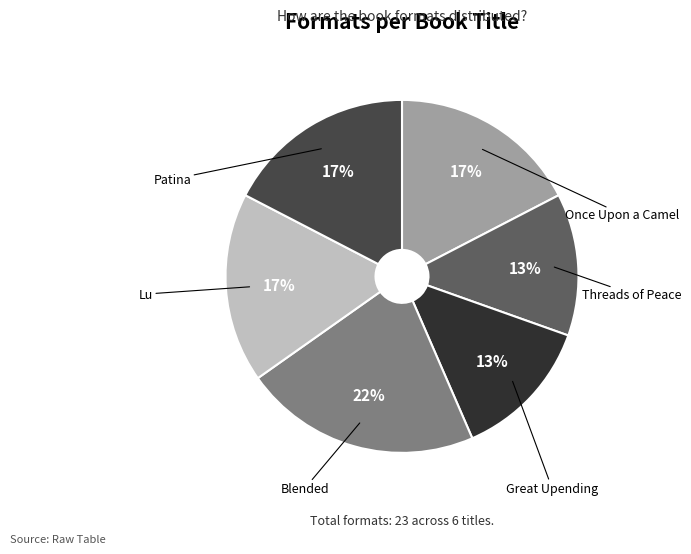

Is there any slice that represents more than half of the pie?

No